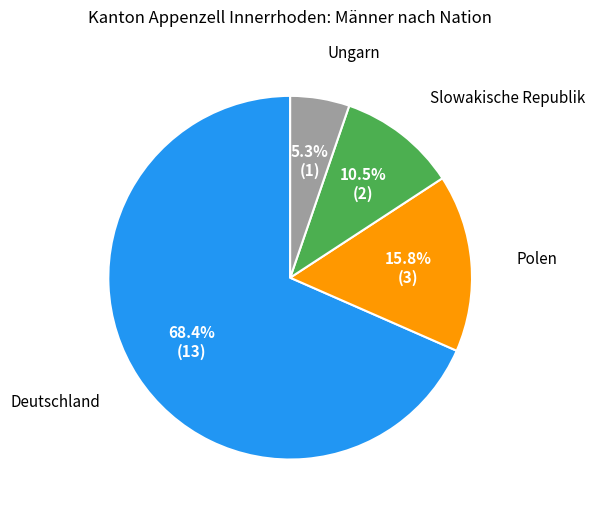

Does any single category account for the majority?

Yes